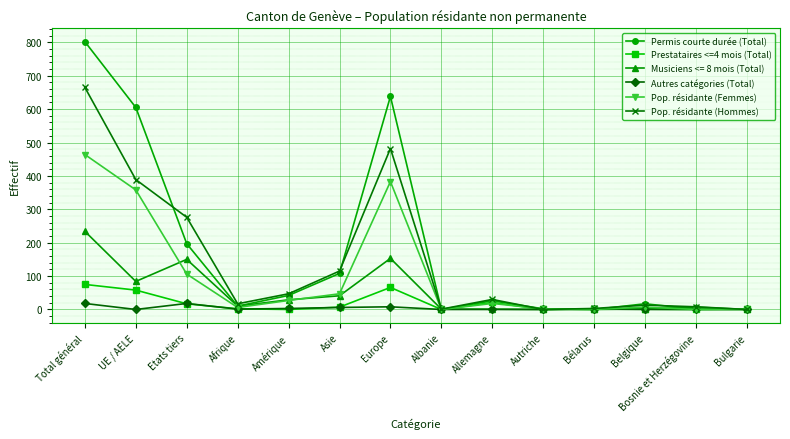

Is the value of Autres catégories (Total) at Bulgarie greater than the value of Pop. résidante (Hommes) at Etats tiers?

No